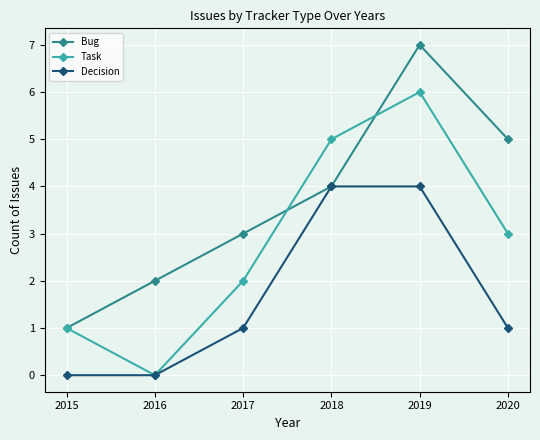

Rank the series by their average value, from lowest to highest.

Decision, Task, Bug